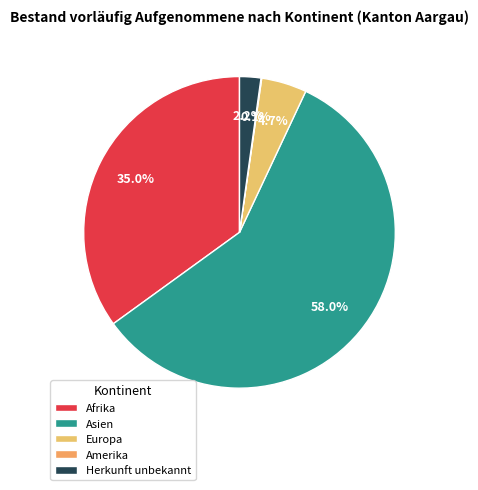

Approximately how many times larger is the value at Asien compared to Afrika?

1.7